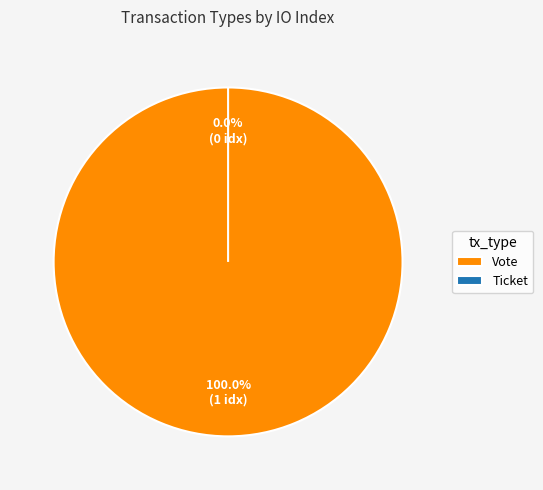

Count the number of slices in the pie.

2